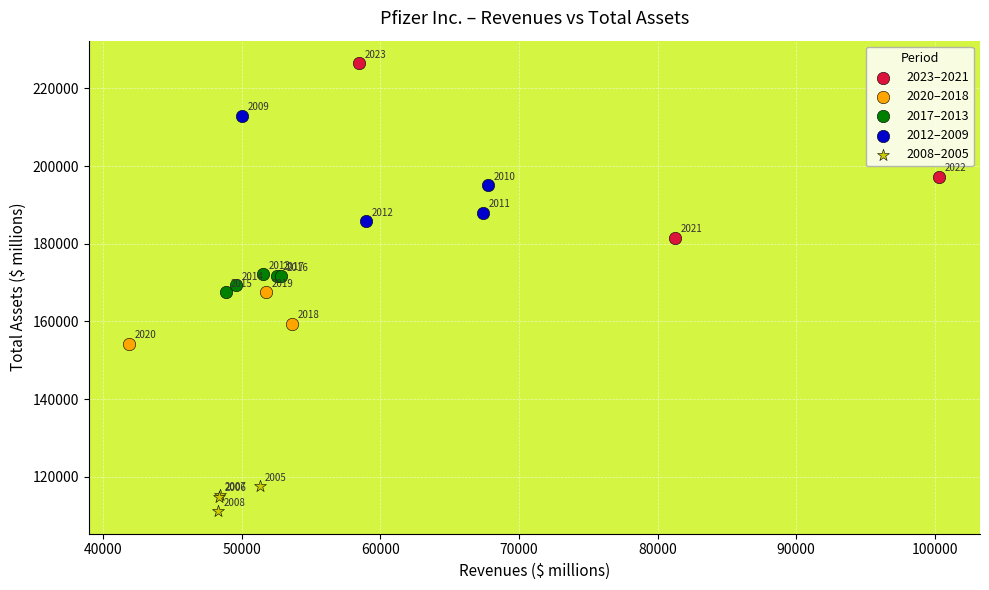

Which series contains the lowest Y value?

2008–2005